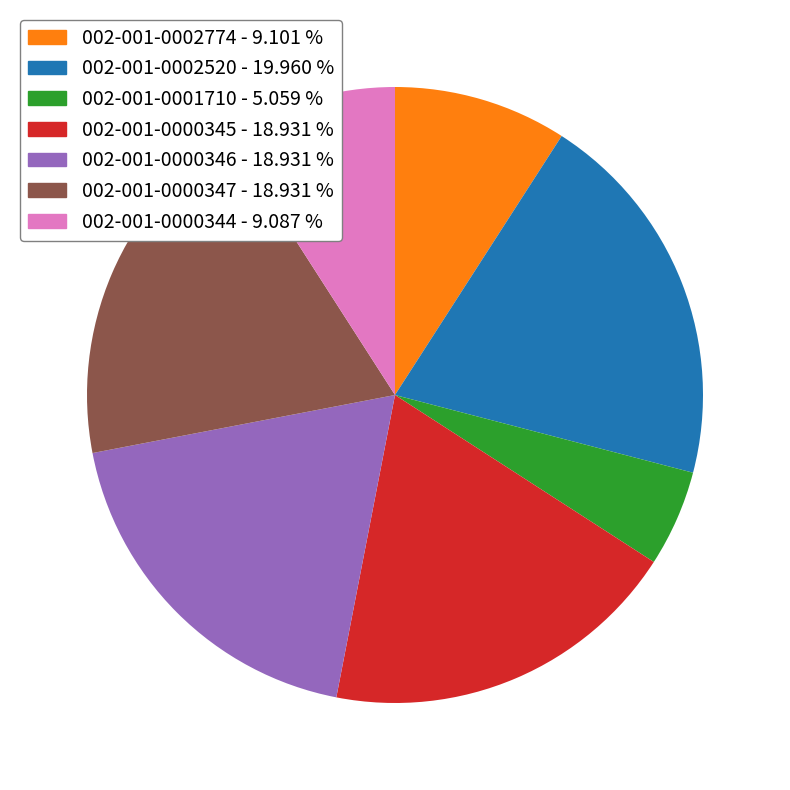

What is the smallest slice in the pie chart?

002-001-0001710